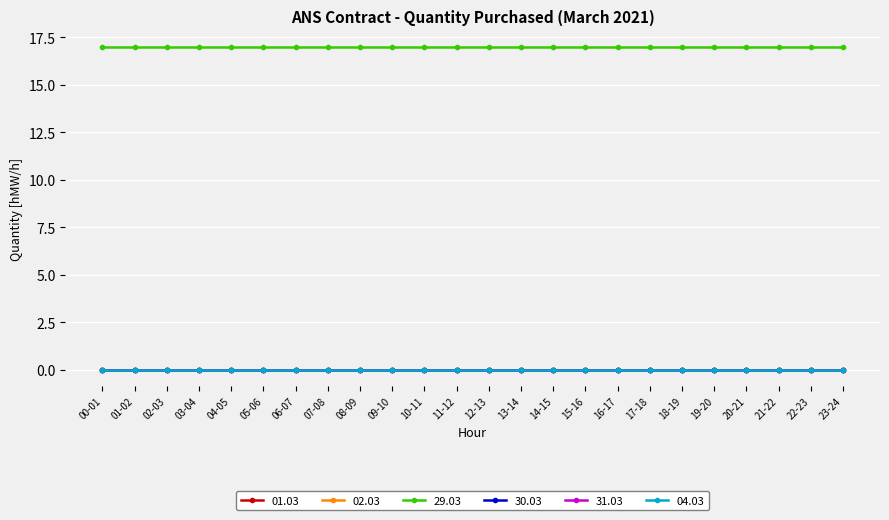

Reading left to right, what are all the values shown in this chart?

01.03: 00-01=0	01-02=0	02-03=0	03-04=0	04-05=0	05-06=0	06-07=0	07-08=0	08-09=0	09-10=0	10-11=0	11-12=0	12-13=0	13-14=0	14-15=0	15-16=0	16-17=0	17-18=0	18-19=0	19-20=0	20-21=0	21-22=0	22-23=0	23-24=0
02.03: 00-01=0	01-02=0	02-03=0	03-04=0	04-05=0	05-06=0	06-07=0	07-08=0	08-09=0	09-10=0	10-11=0	11-12=0	12-13=0	13-14=0	14-15=0	15-16=0	16-17=0	17-18=0	18-19=0	19-20=0	20-21=0	21-22=0	22-23=0	23-24=0
29.03: 00-01=17	01-02=17	02-03=17	03-04=17	04-05=17	05-06=17	06-07=17	07-08=17	08-09=17	09-10=17	10-11=17	11-12=17	12-13=17	13-14=17	14-15=17	15-16=17	16-17=17	17-18=17	18-19=17	19-20=17	20-21=17	21-22=17	22-23=17	23-24=17
30.03: 00-01=0	01-02=0	02-03=0	03-04=0	04-05=0	05-06=0	06-07=0	07-08=0	08-09=0	09-10=0	10-11=0	11-12=0	12-13=0	13-14=0	14-15=0	15-16=0	16-17=0	17-18=0	18-19=0	19-20=0	20-21=0	21-22=0	22-23=0	23-24=0
31.03: 00-01=0	01-02=0	02-03=0	03-04=0	04-05=0	05-06=0	06-07=0	07-08=0	08-09=0	09-10=0	10-11=0	11-12=0	12-13=0	13-14=0	14-15=0	15-16=0	16-17=0	17-18=0	18-19=0	19-20=0	20-21=0	21-22=0	22-23=0	23-24=0
04.03: 00-01=0	01-02=0	02-03=0	03-04=0	04-05=0	05-06=0	06-07=0	07-08=0	08-09=0	09-10=0	10-11=0	11-12=0	12-13=0	13-14=0	14-15=0	15-16=0	16-17=0	17-18=0	18-19=0	19-20=0	20-21=0	21-22=0	22-23=0	23-24=0